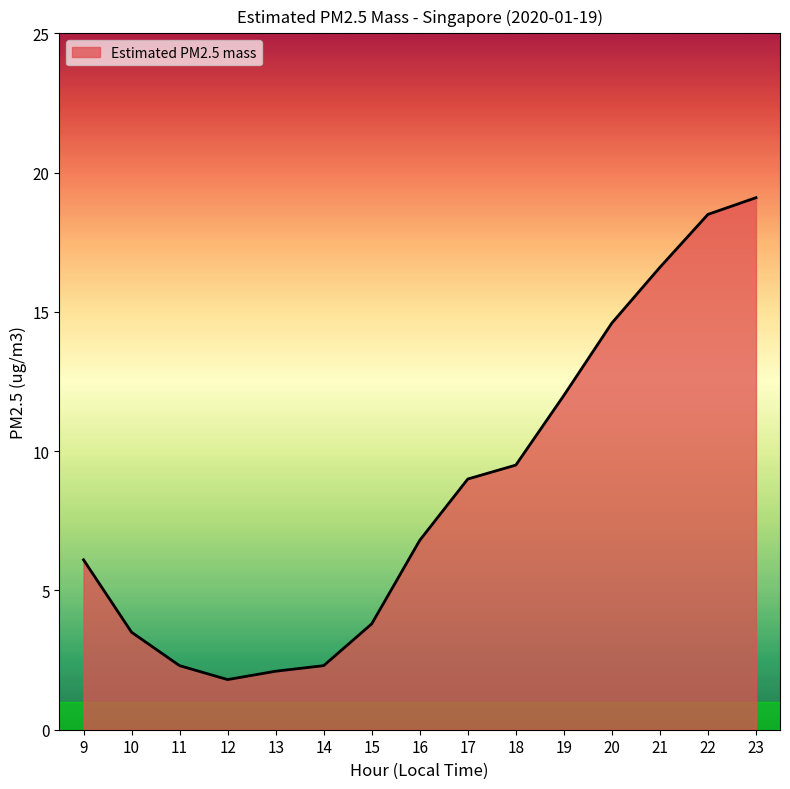

Does the chart display data point markers on the line(s)?

No